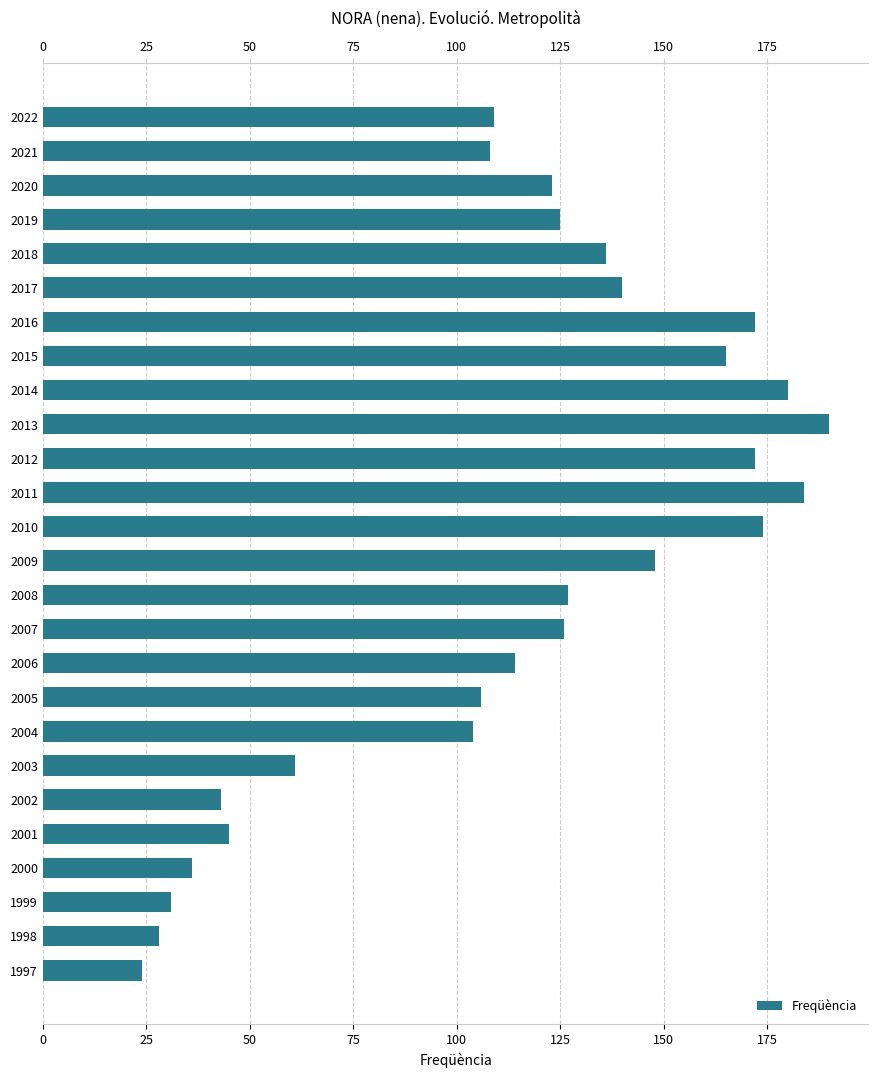

The value at 2016 is 279. True or false?

False